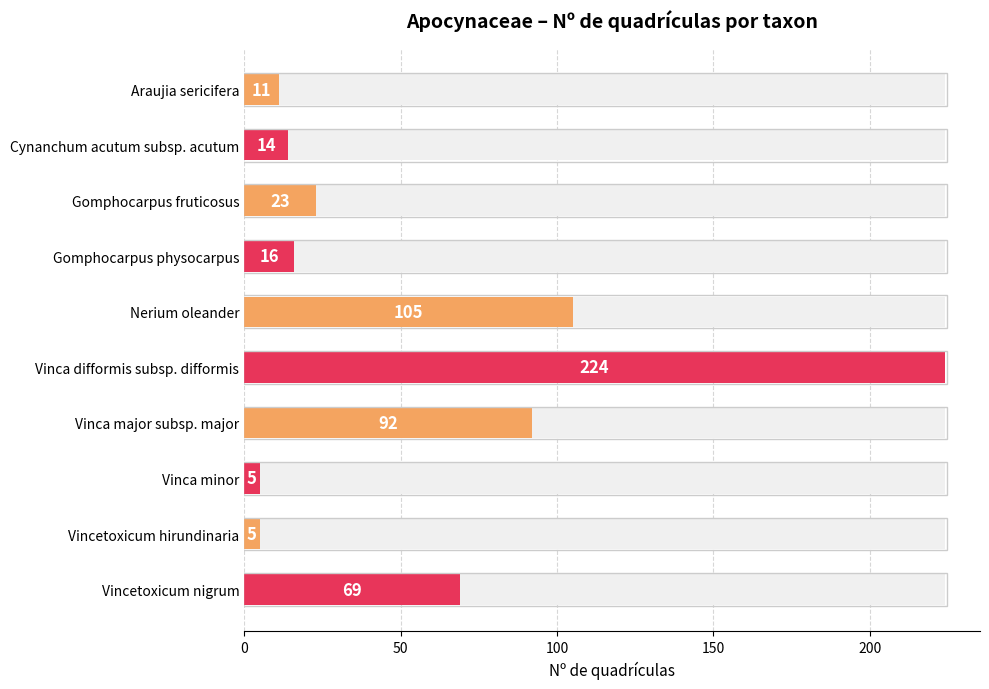

Reading left to right, extract all data points from this chart.

11	14	23	16	105	224	92	5	5	69